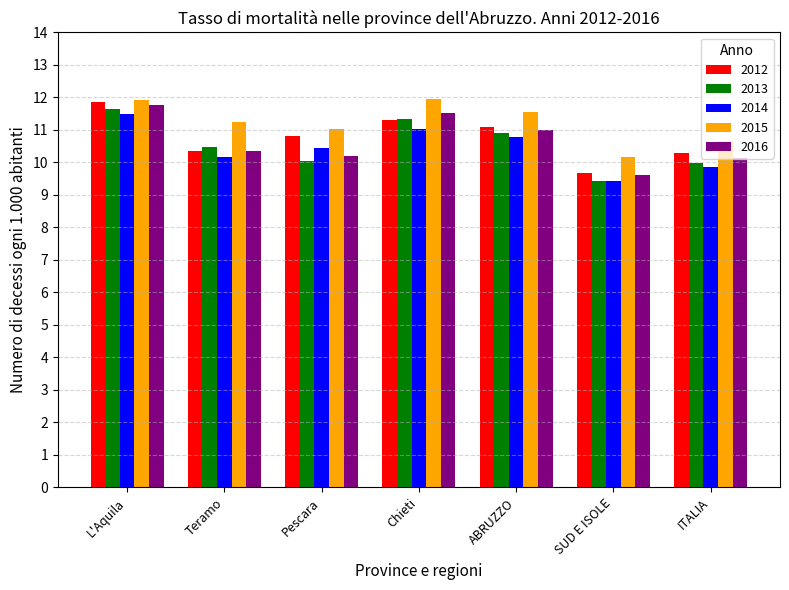

What is the maximum value shown in the chart?

12.0